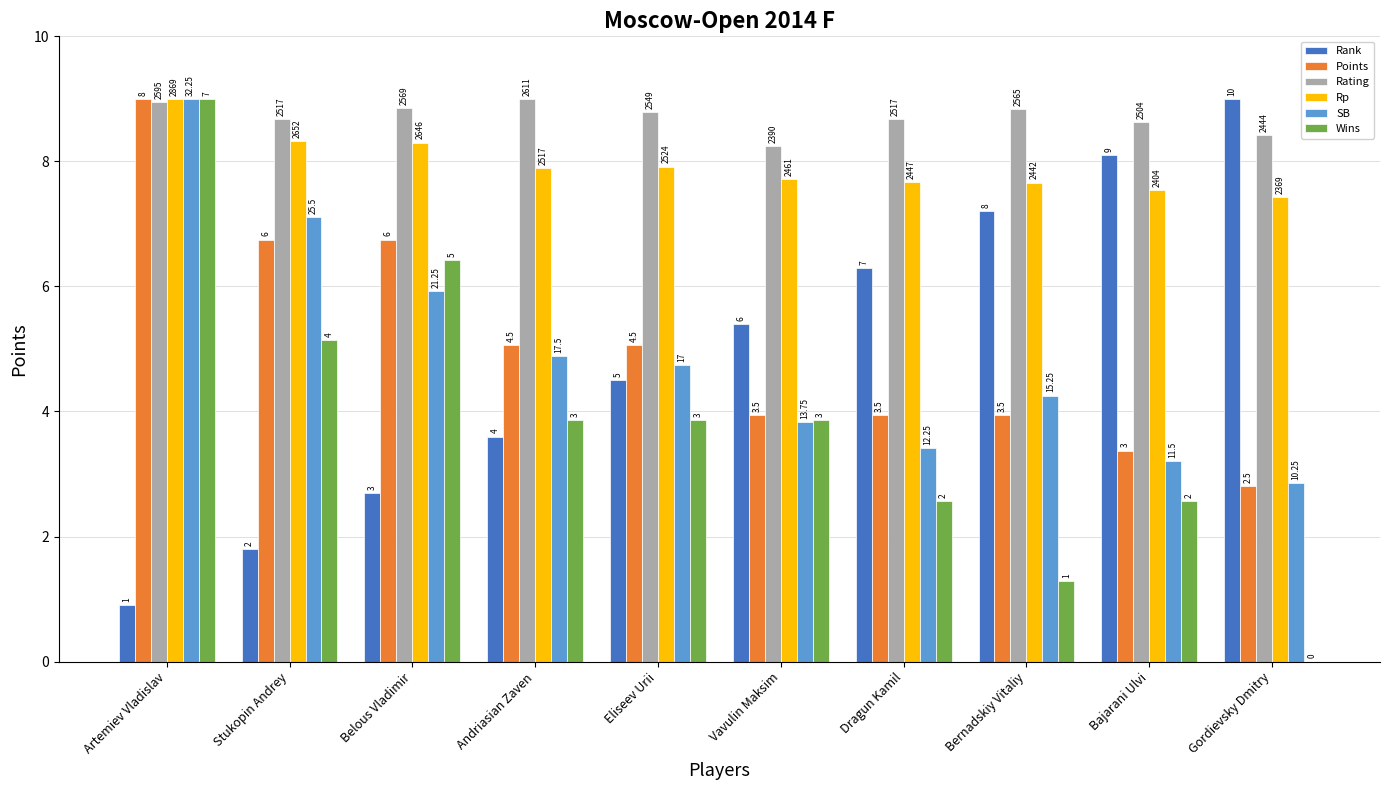

What is the label of the 10th bar from the right?

Artemiev Vladislav